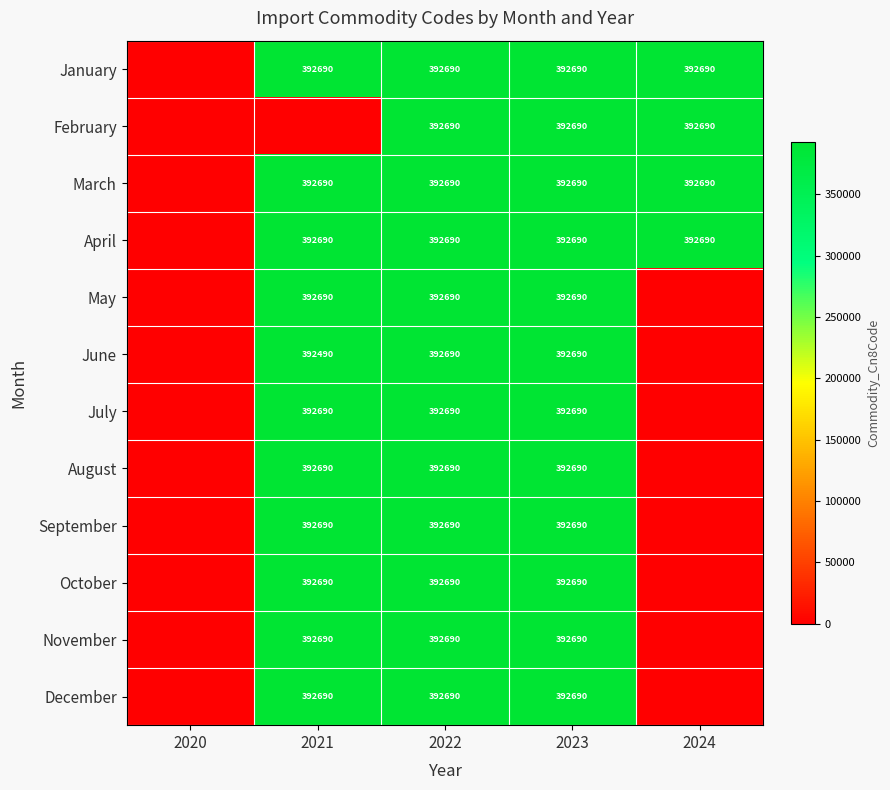

What is the greatest value displayed?

392690